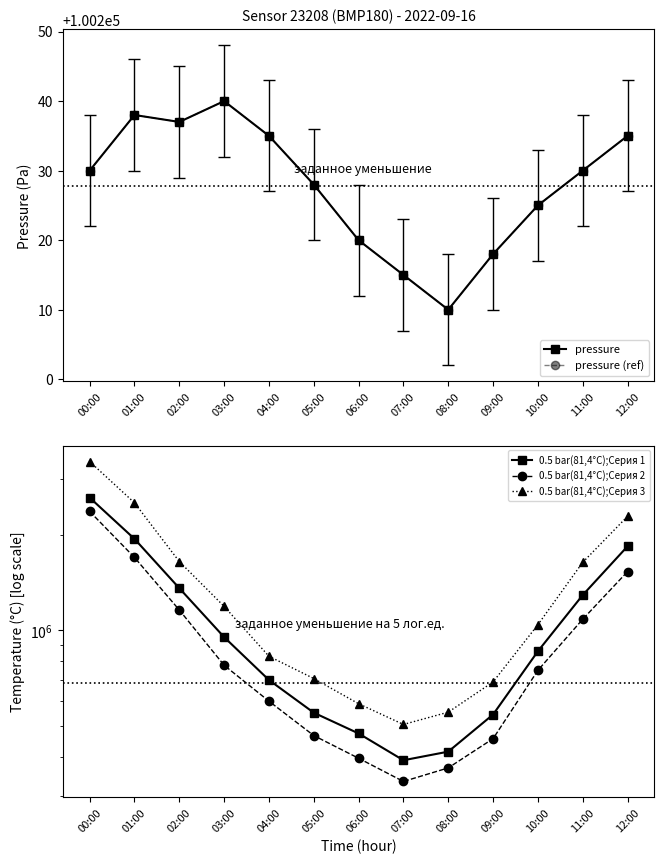

How many distinct data groups are displayed?

5